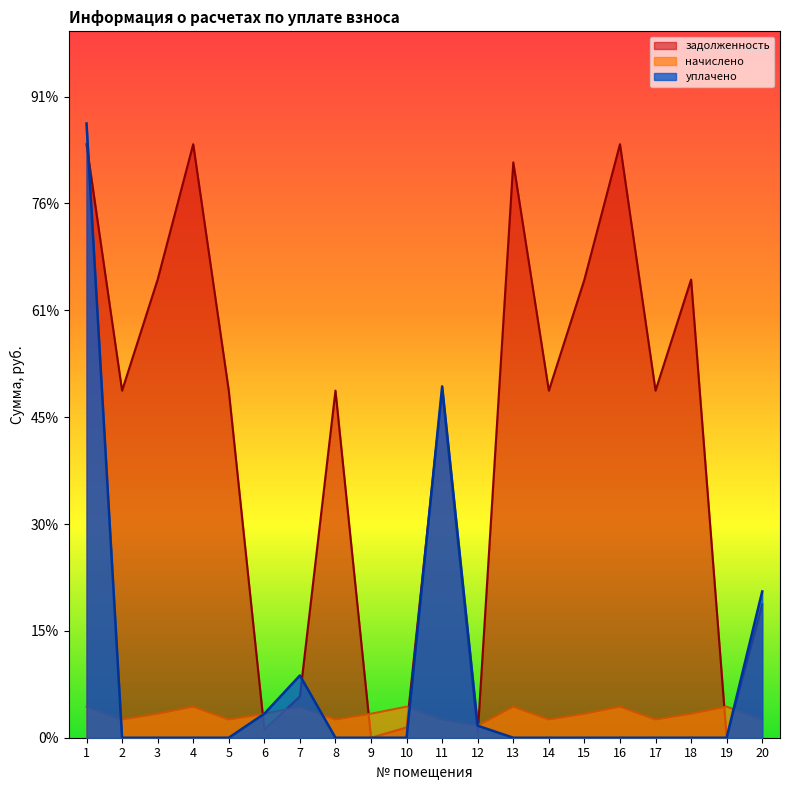

Between which two adjacent categories do уплачено and задолженность first intersect?

1 and 2